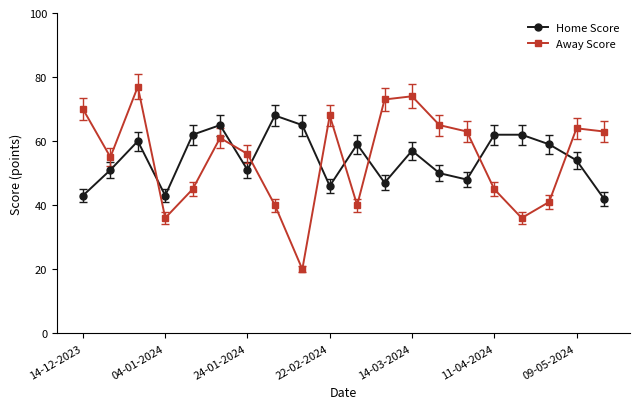

List the series in order of their peak value, lowest first.

Home Score, Away Score